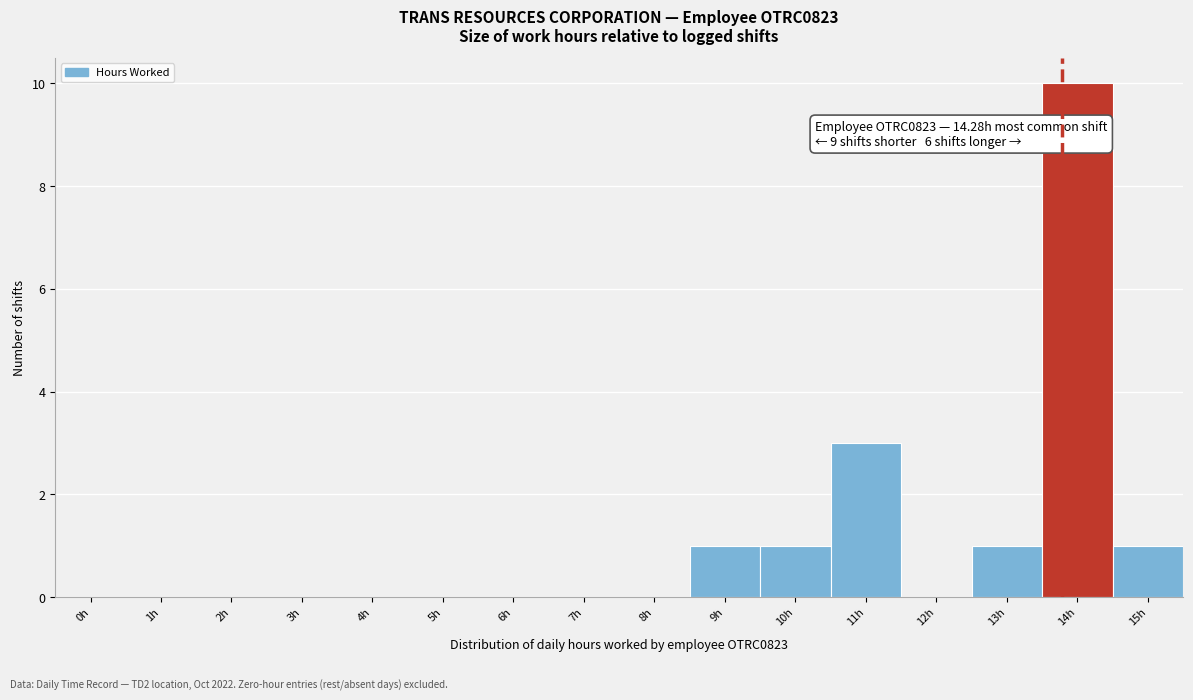

Reading left to right, transcribe all the data shown in this chart.

0h=0	1h=0	2h=0	3h=0	4h=0	5h=0	6h=0	7h=0	8h=0	9h=1	10h=1	11h=3	12h=0	13h=1	14h=10	15h=1